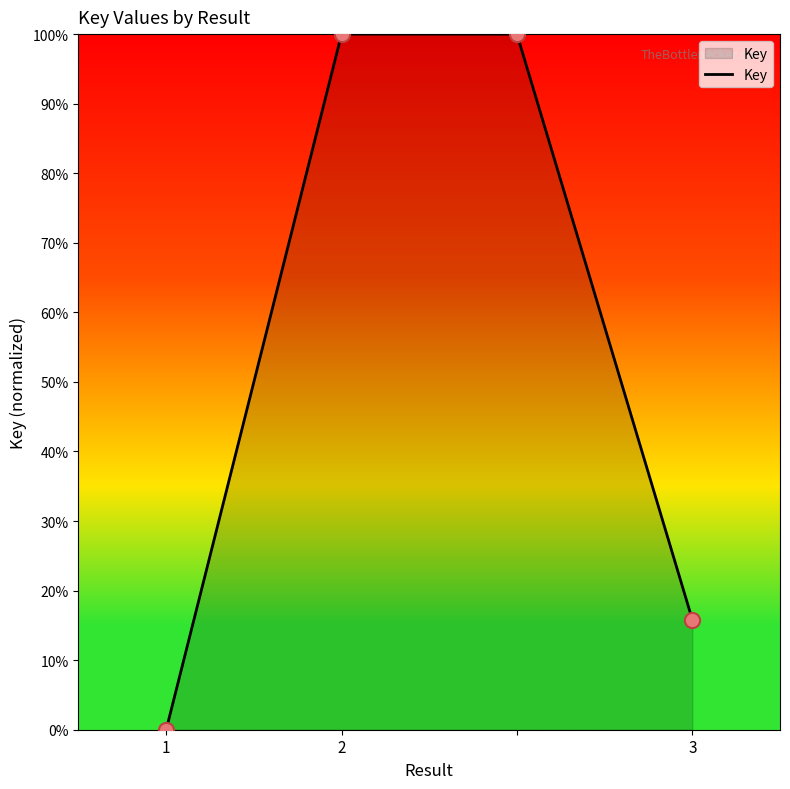

True or false: there are more than 2 points higher than both neighbors.

False